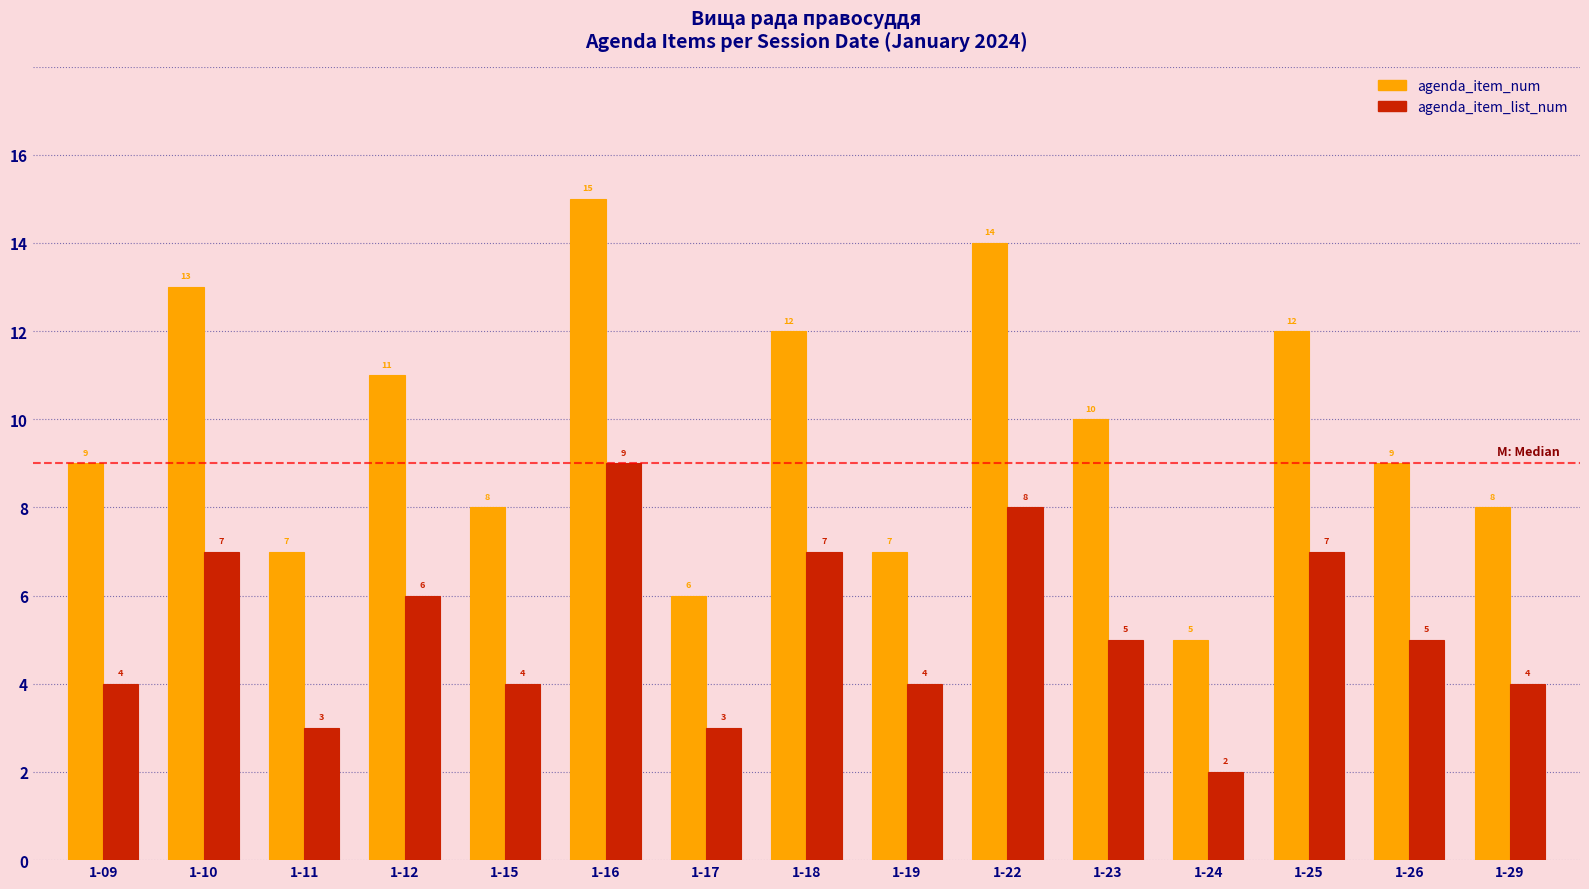

The agenda_item_list_num series shows 3 at 1-26. True or false?

False